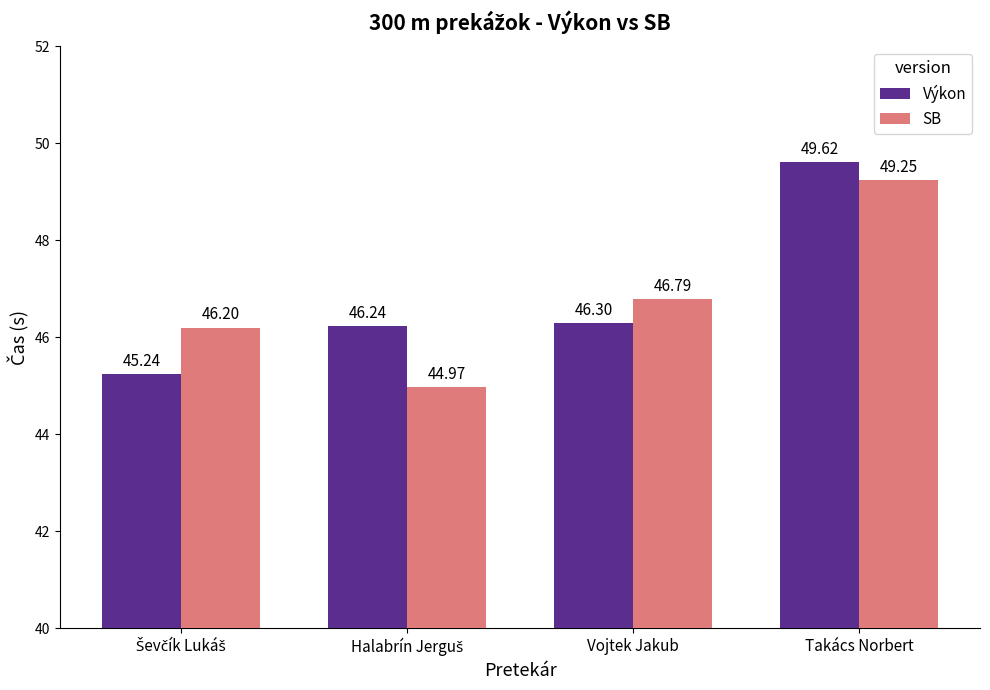

Is it true that SB equals 75.2 at Takács Norbert?

False